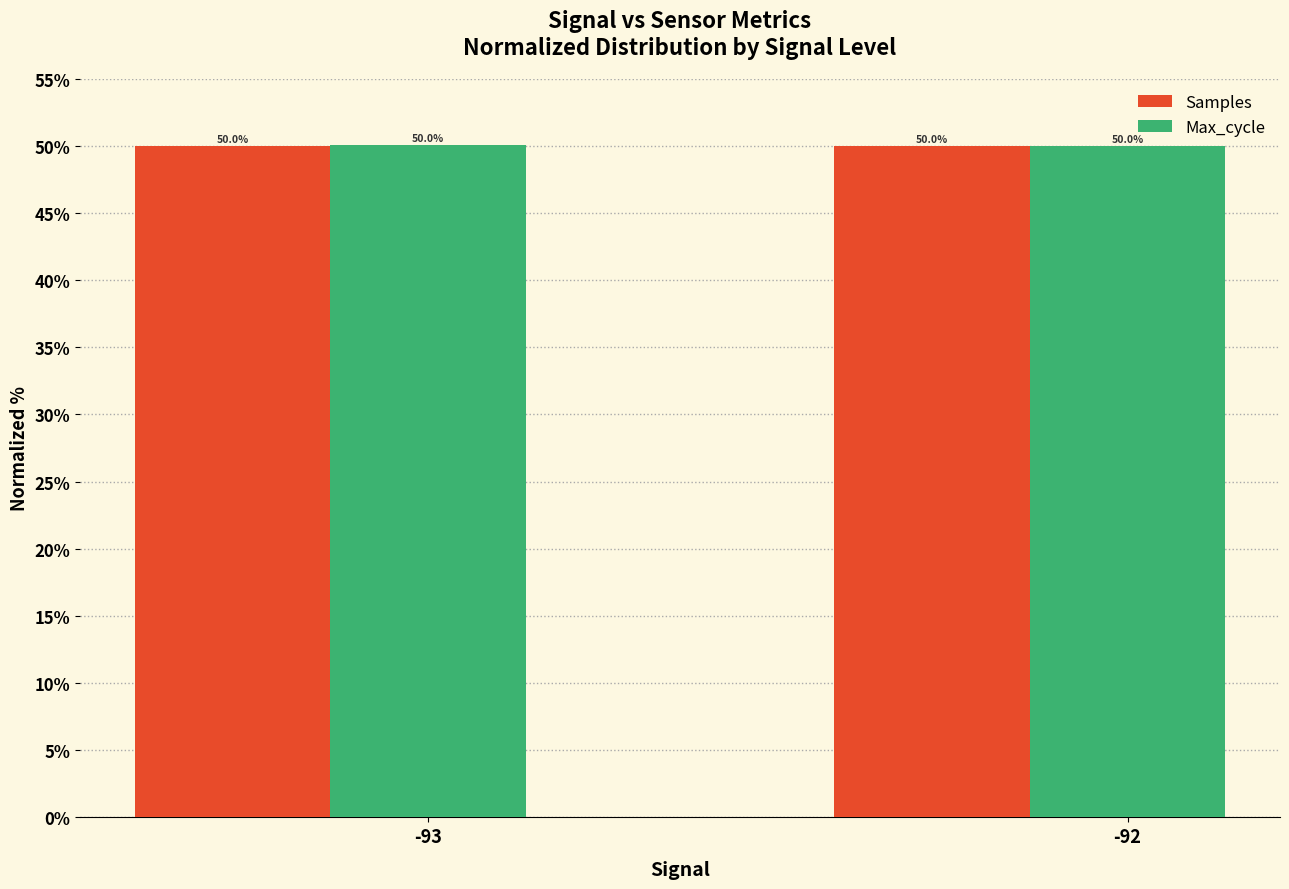

What is the maximum value shown in the chart?

50.0